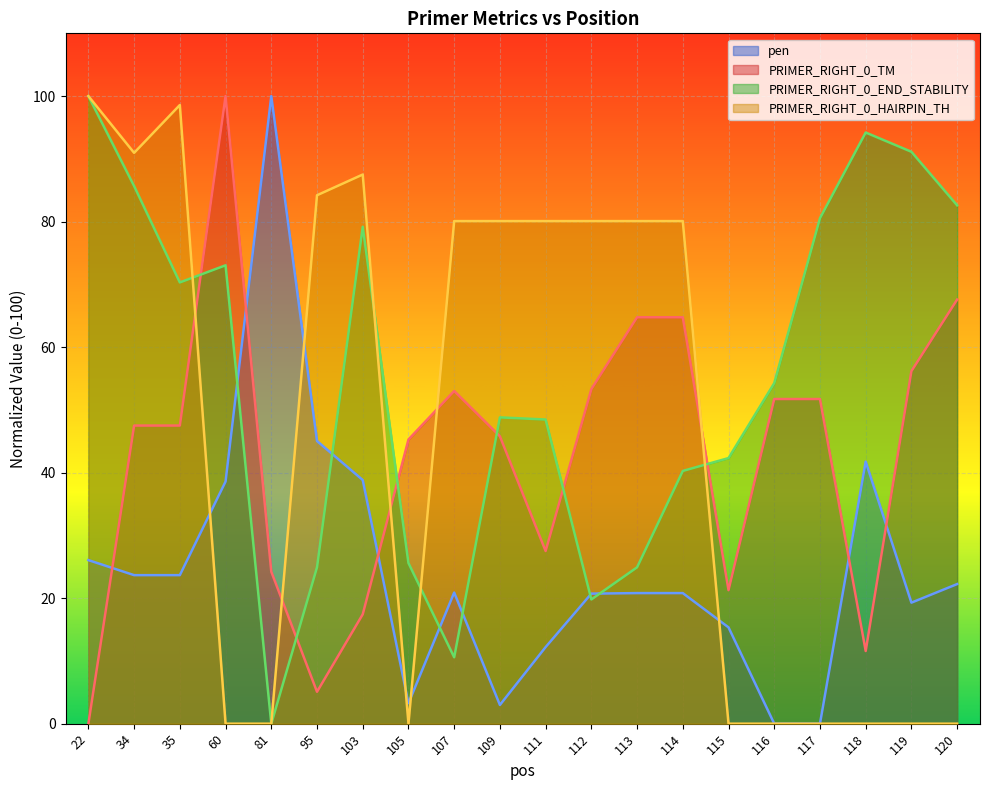

What is the sum of all PRIMER_RIGHT_0_TM values?

856.2